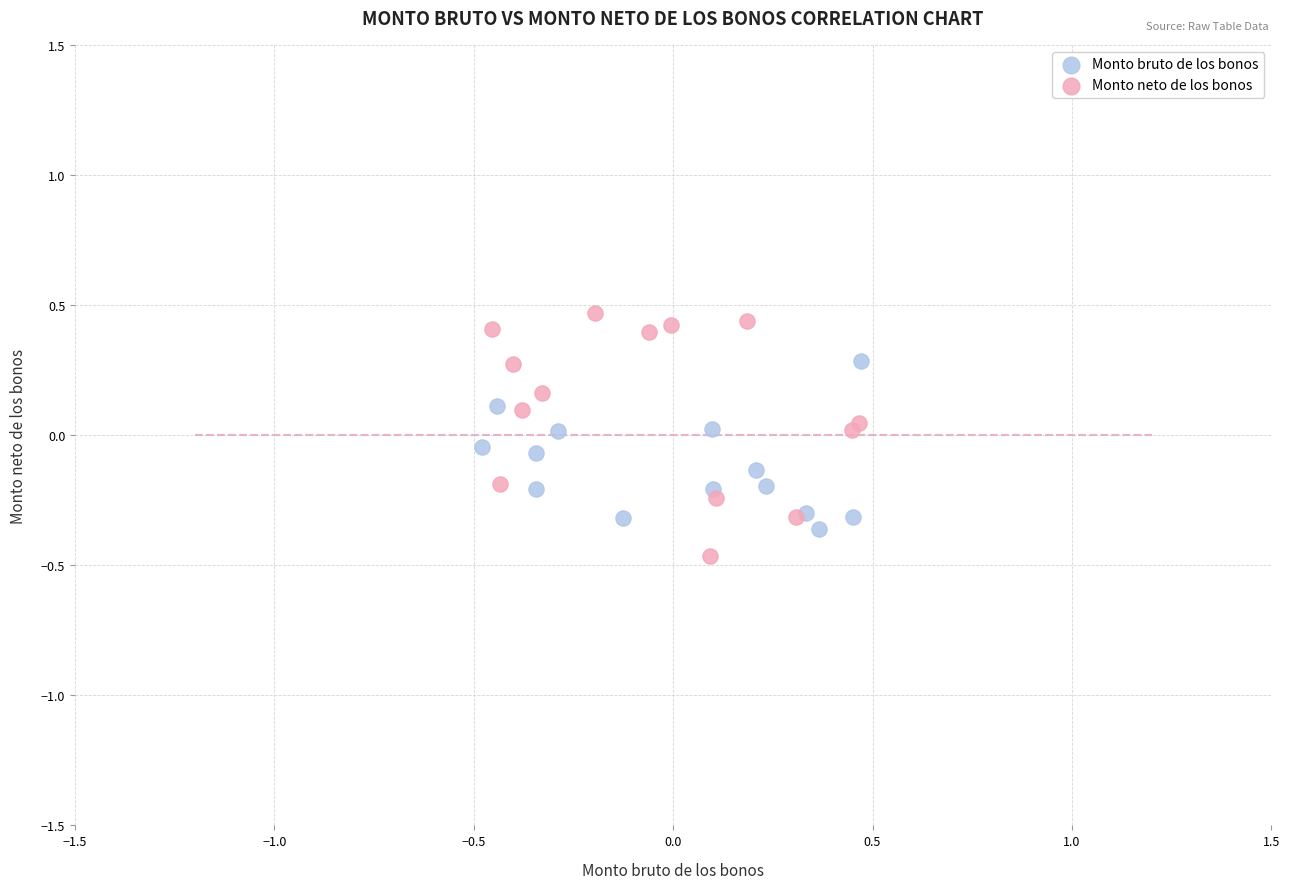

Which series has the widest spread of Y values?

Monto neto de los bonos